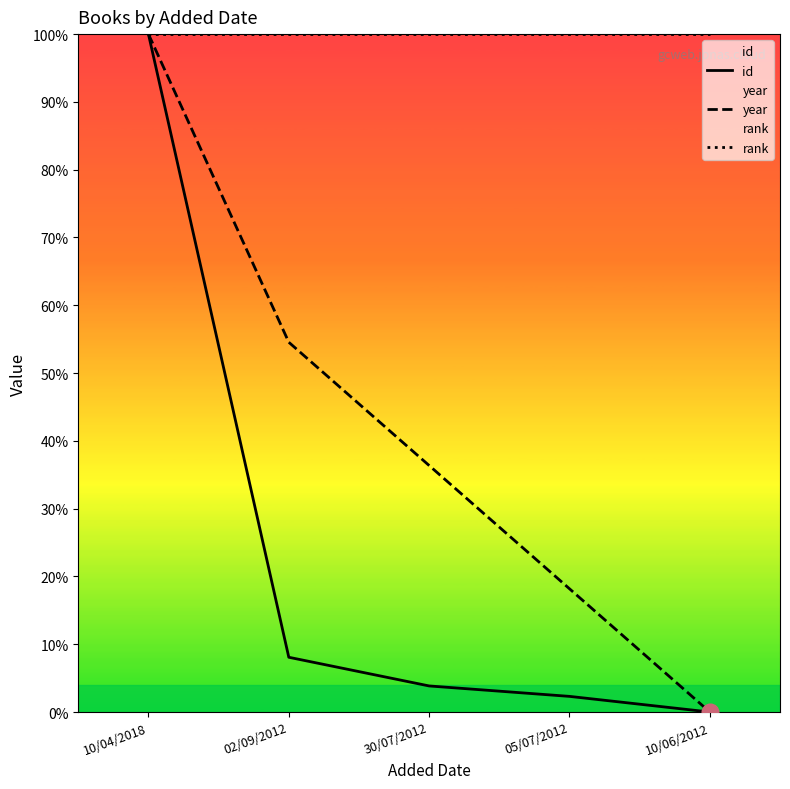

What is the label of the 3rd point from the left?

30/07/2012